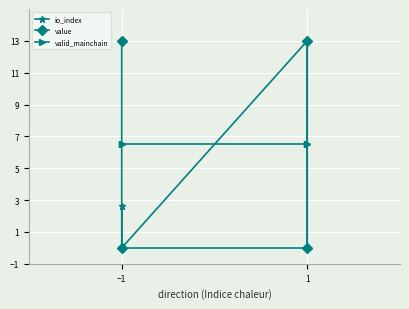

Which series has the largest range (max minus min)?

io_index